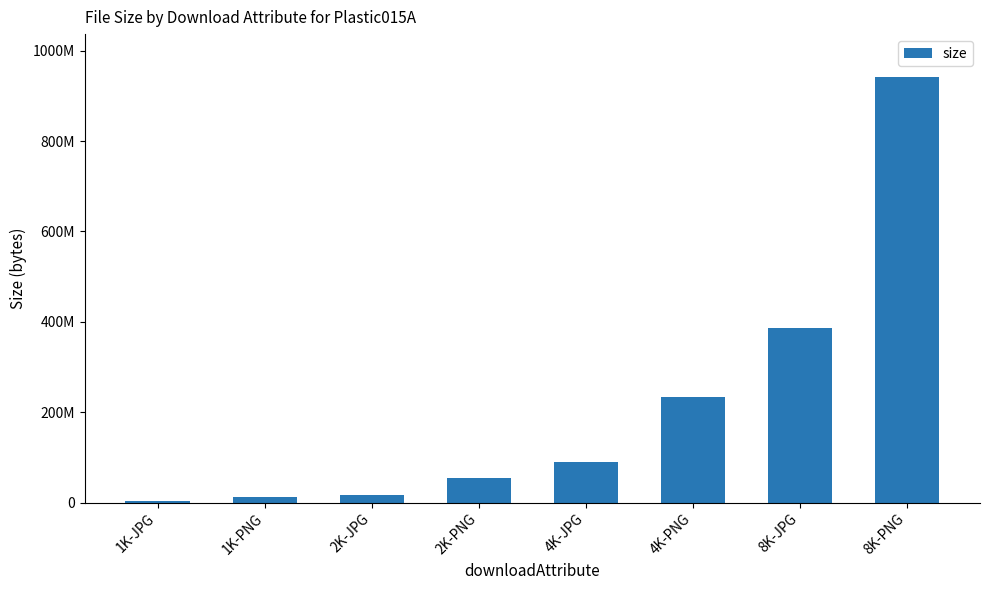

True or false: the data shows 6308896 at 2K-JPG.

False